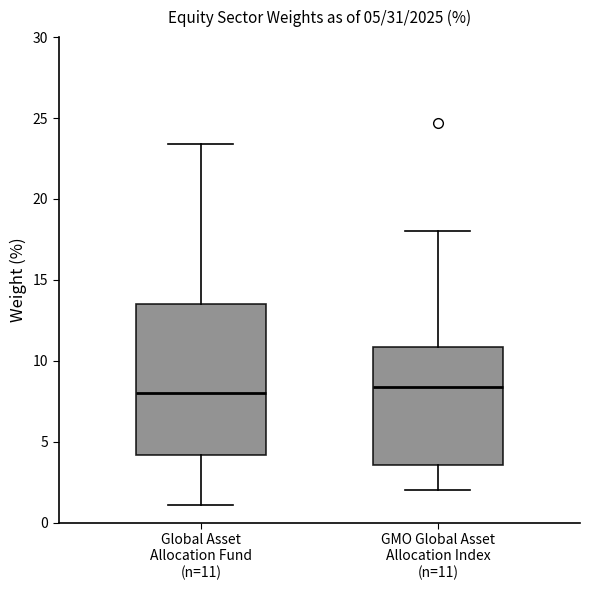

Comparing the boxes themselves (not the whiskers), which one is the tallest?

Global Asset Allocation Fund (n=11)